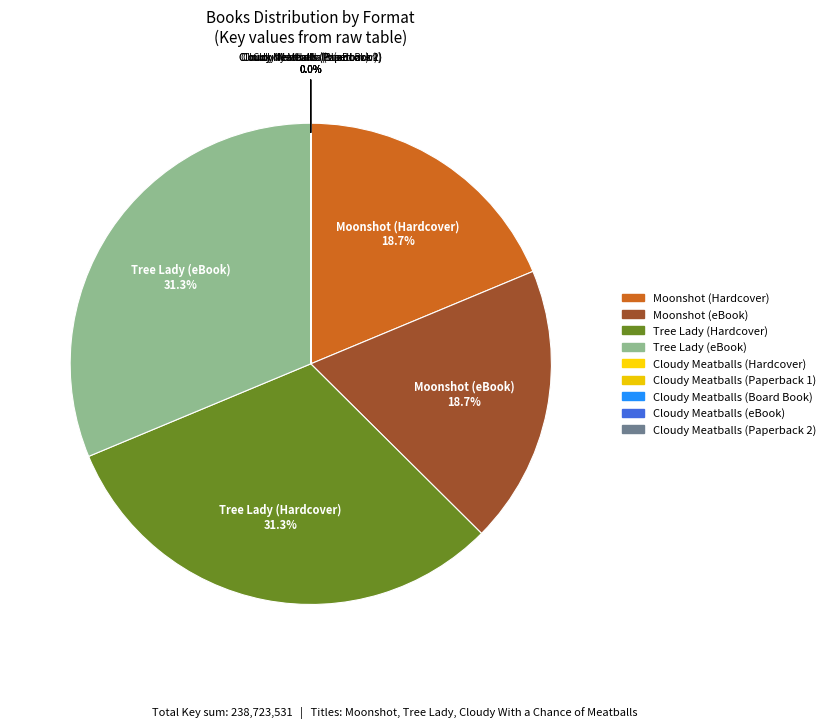

Is the sum of Cloudy Meatballs (Board Book) and Moonshot (Hardcover) greater than half?

No